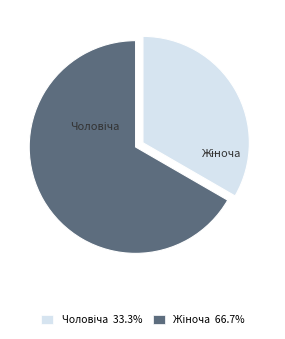

Is there a majority slice in this chart?

Yes